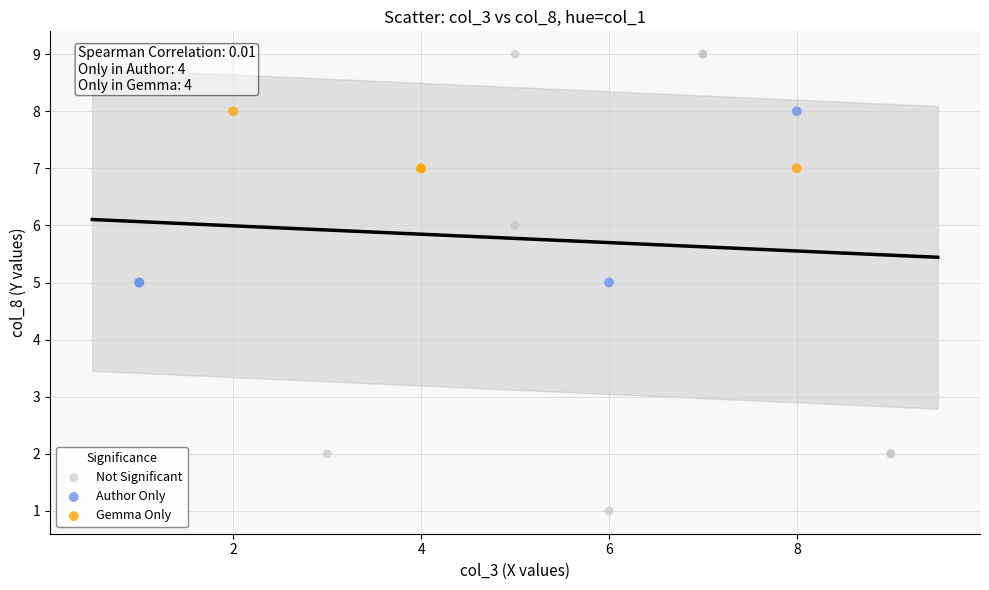

What are all the series names shown in the legend?

Not Significant, Author Only, Gemma Only